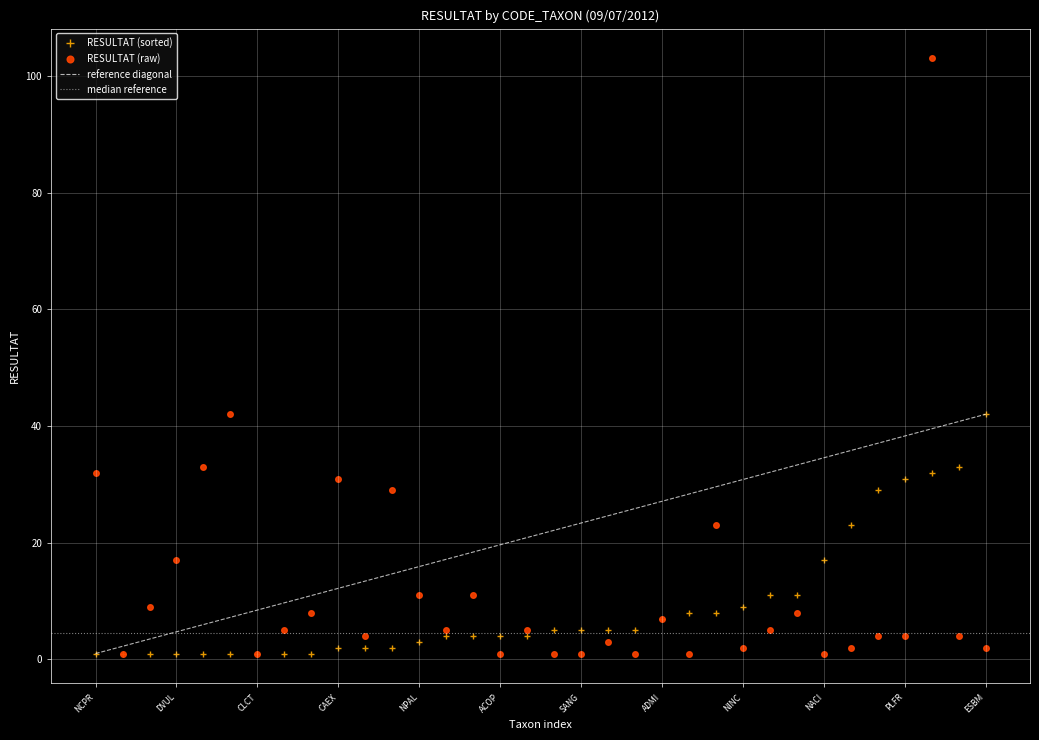

What is the label of the 24th point from the left?

GPRI